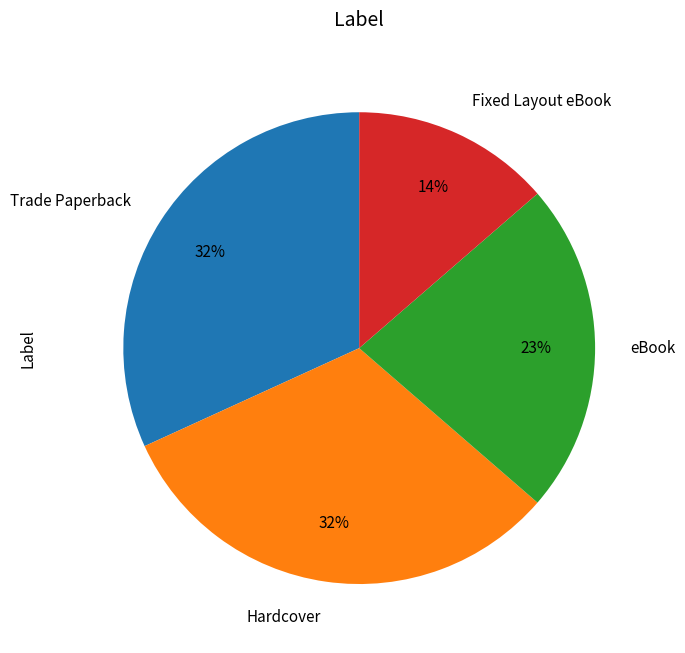

Is it true that Trade Paperback is 32% of the pie?

True